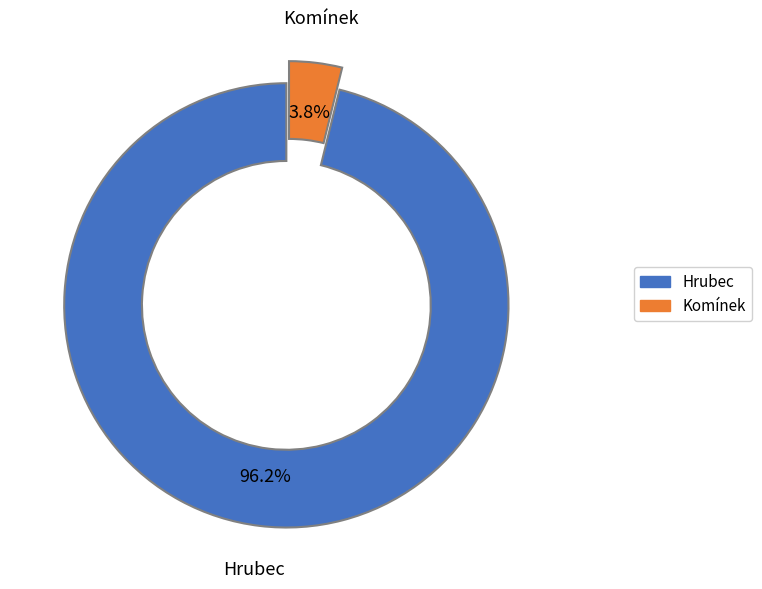

Is there any slice that represents more than half of the pie?

Yes